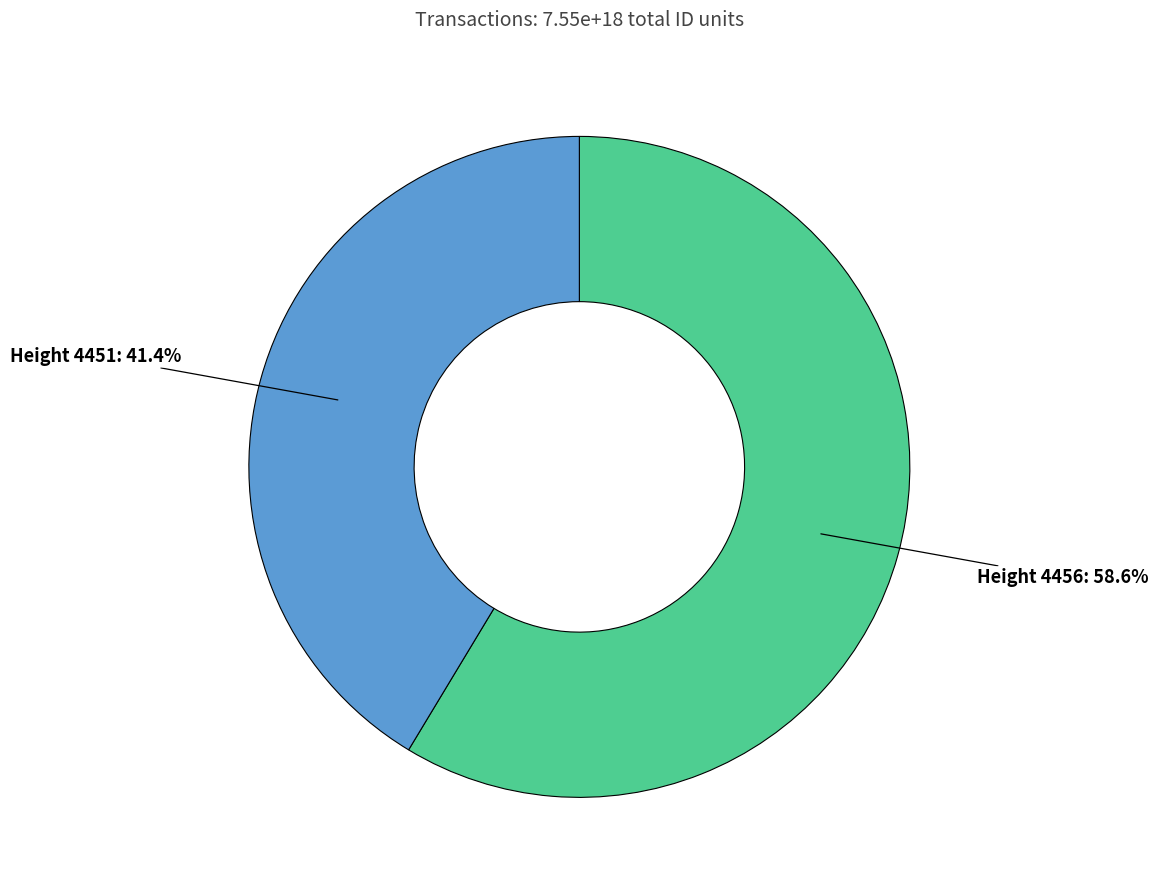

How many slices are in this pie chart?

2